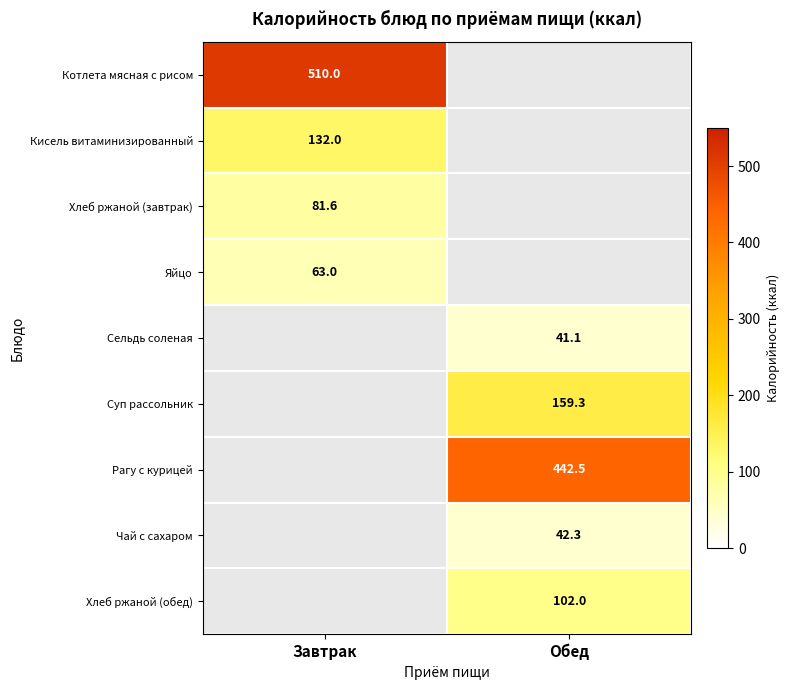

The Суп рассольник series shows 247.8 at Обед. True or false?

False